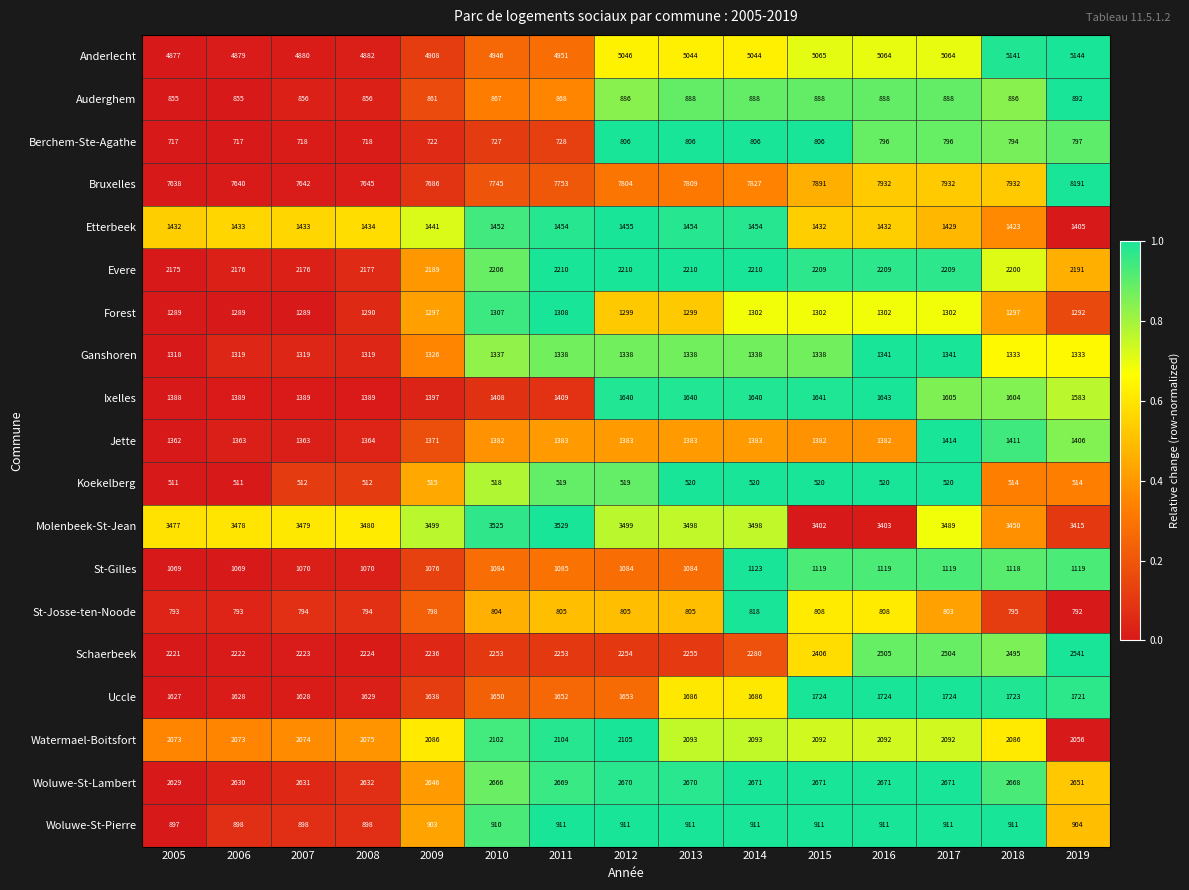

Read the Koekelberg value at 2014.

520